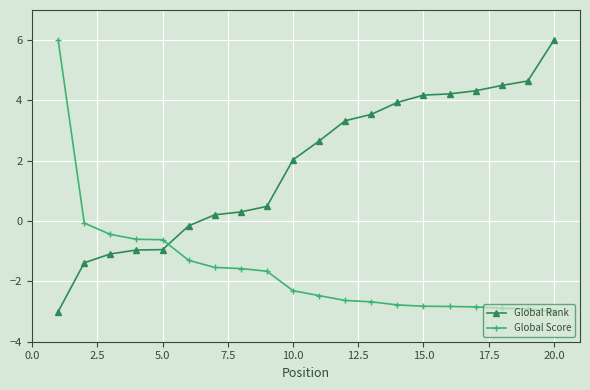

Which series has the largest total across all categories?

Global Rank